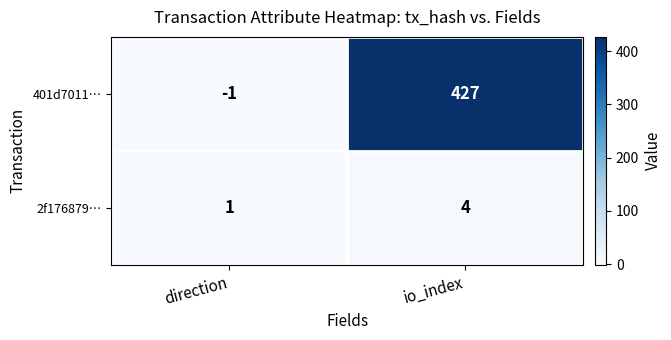

Rank the series by their maximum value, from lowest to highest.

2f176879…, 401d7011…